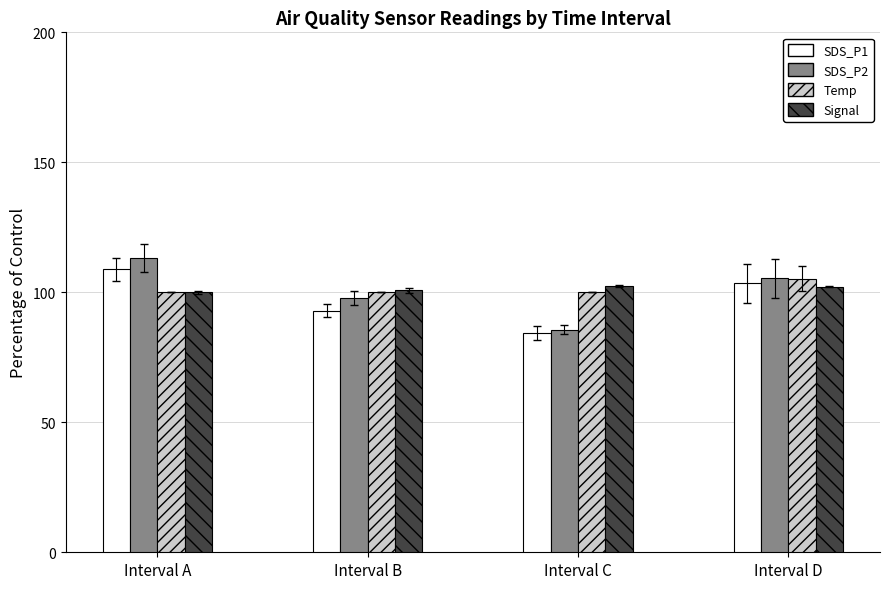

What is the total value across all series at Interval C?

372.6